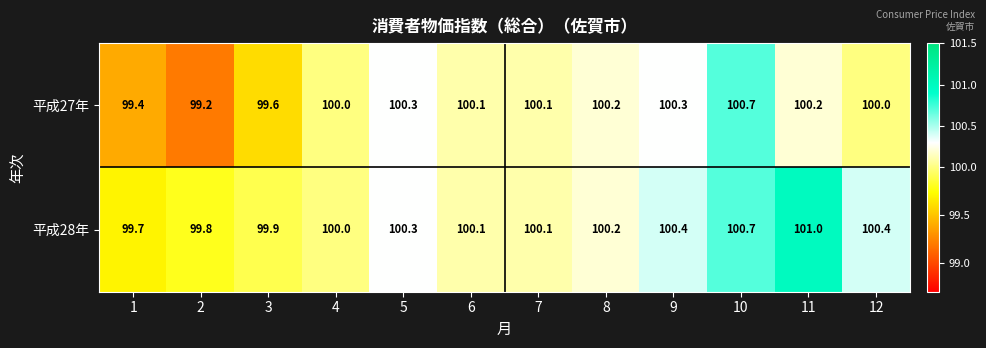

What is the average value of the 平成27年 series?

100.0